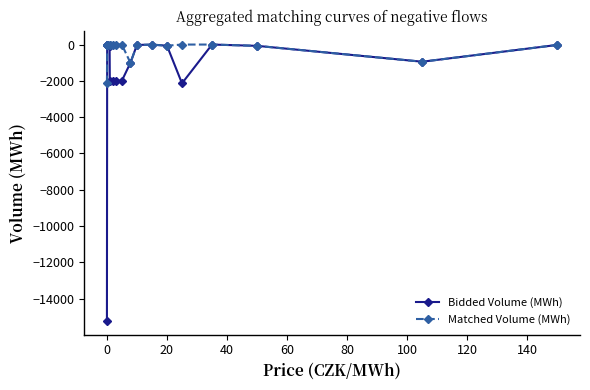

What is the lowest value of the Bidded Volume (MWh) series?

-15227.6